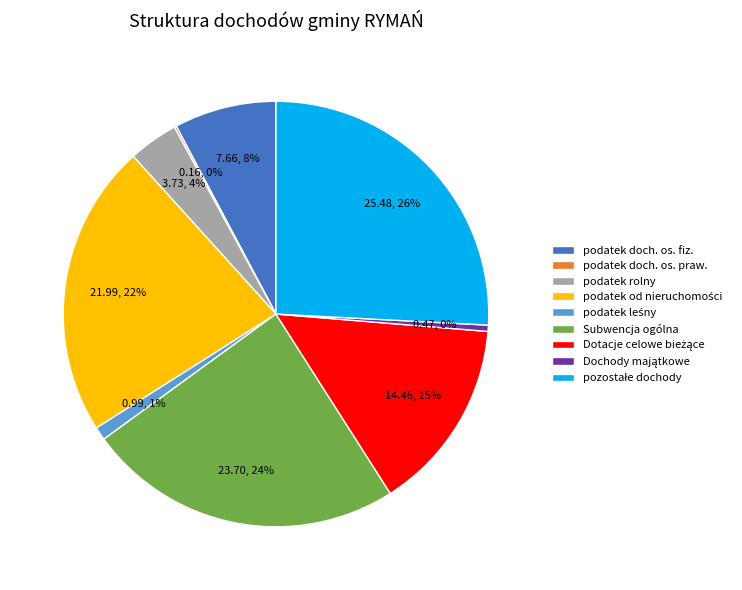

Is it true that podatek doch. os. fiz. is 1% of the pie?

False